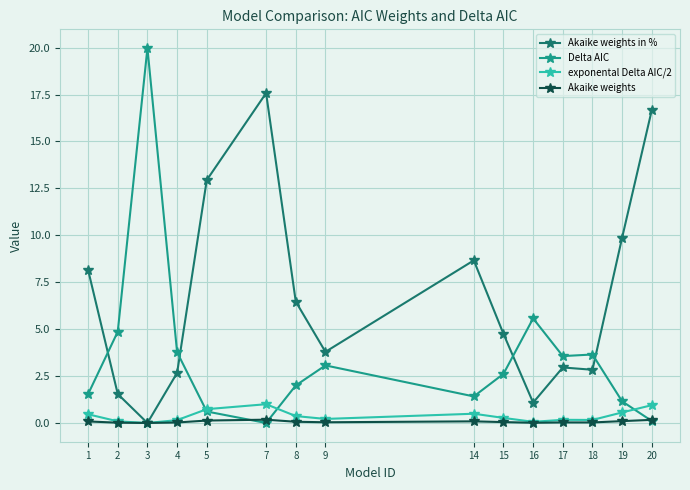

The value of Delta AIC at 8 is 3.3. True or false?

False